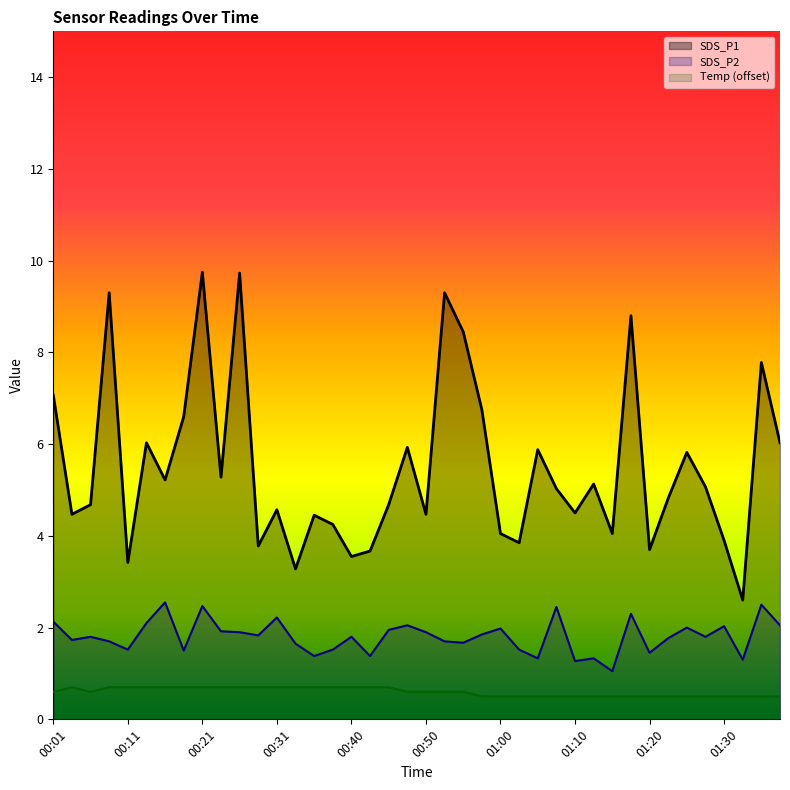

The value of Temp at 01:07 is 0.2. True or false?

False